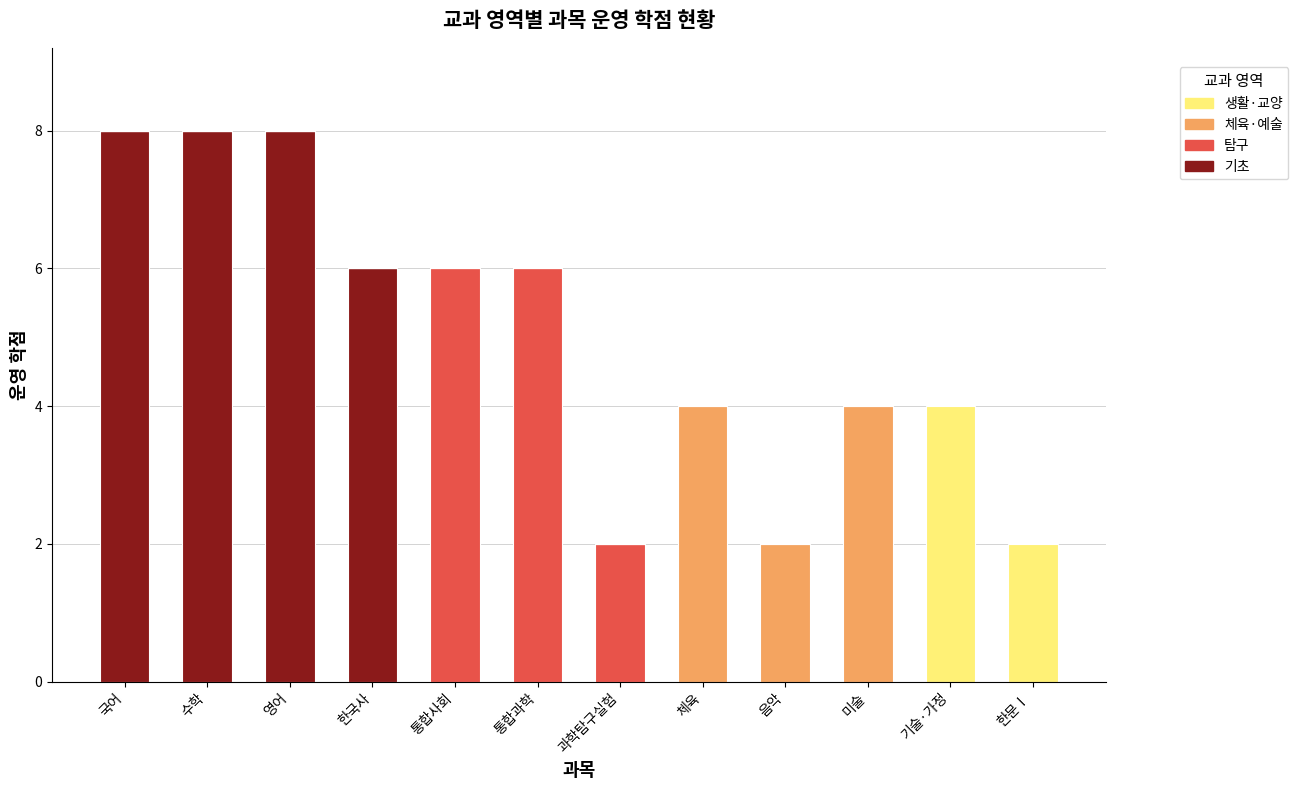

How many data points does each series have?

12